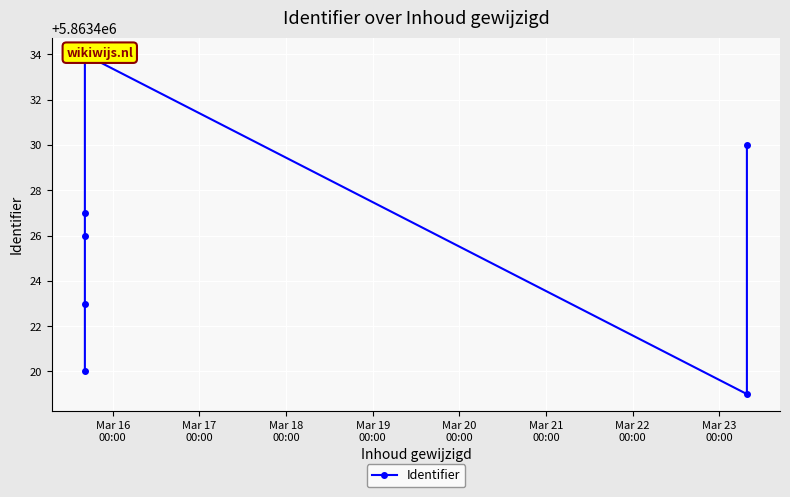

Between Mar 17
00:00 and Mar 16
00:00, which is larger?

Mar 17
00:00